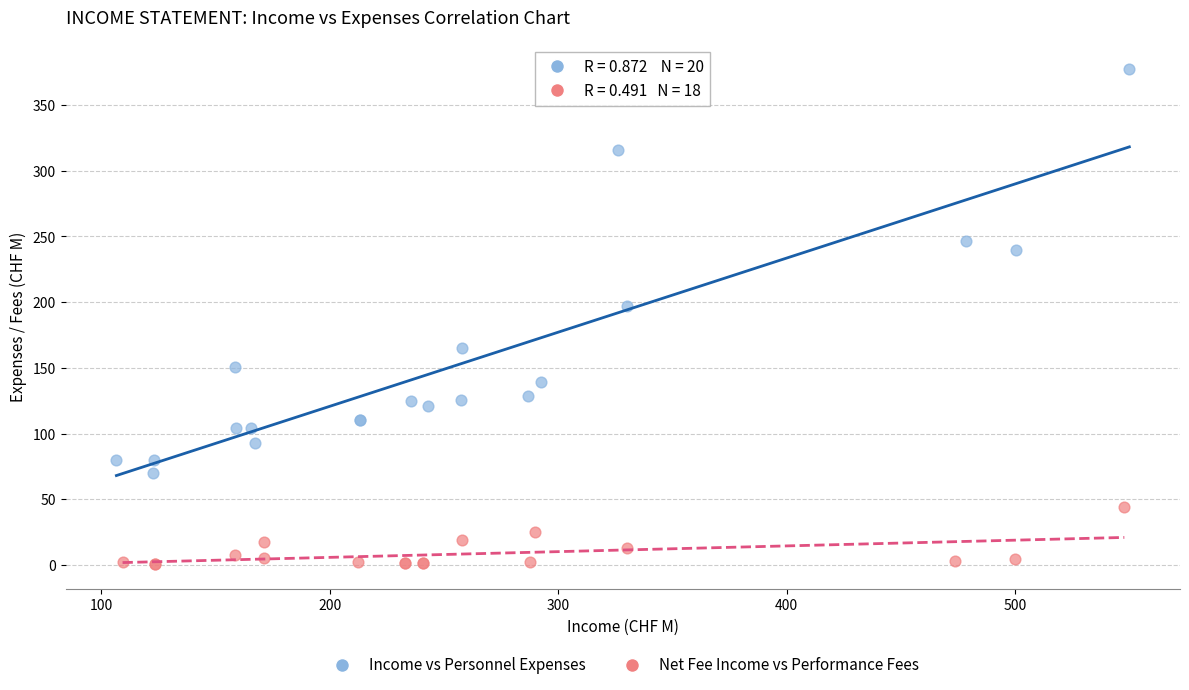

Which series has the widest spread of Y values?

Income vs Personnel Expenses